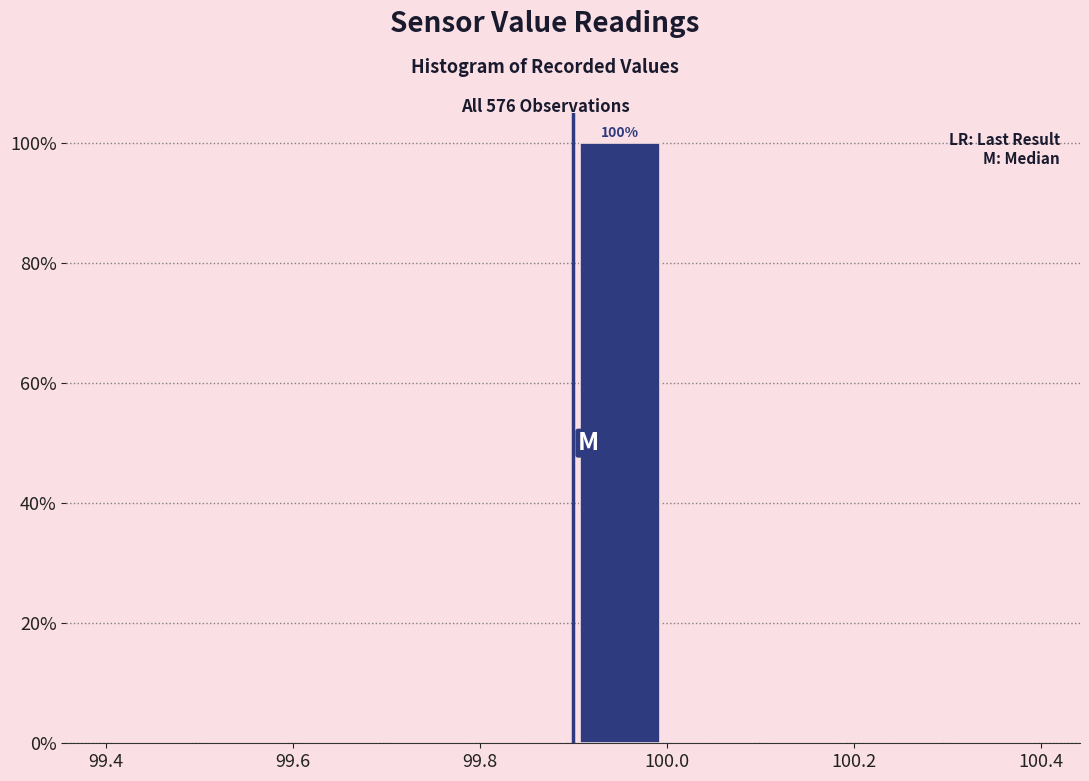

Over which range of the x-axis is the bar tallest?

99.9 to 100.0